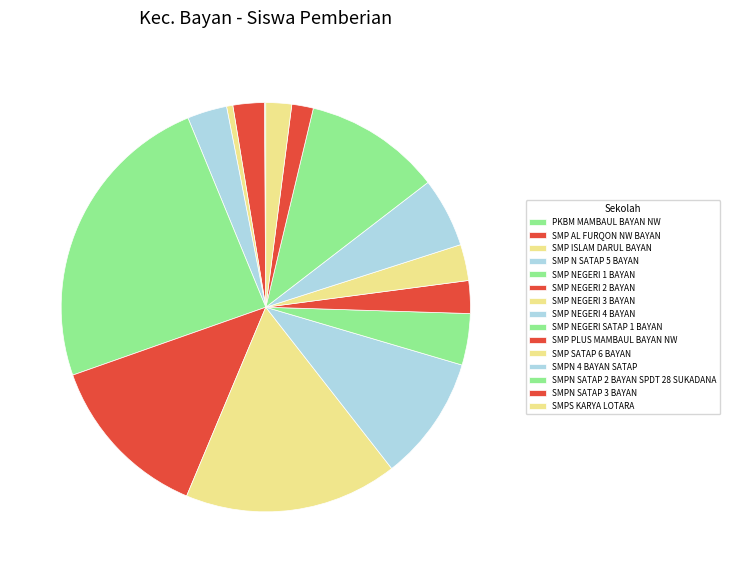

Rank the categories by value from lowest to highest.

PKBM MAMBAUL BAYAN NW, SMP ISLAM DARUL BAYAN, SMPN SATAP 3 BAYAN, SMPS KARYA LOTARA, SMP AL FURQON NW BAYAN, SMP PLUS MAMBAUL BAYAN NW, SMP SATAP 6 BAYAN, SMP N SATAP 5 BAYAN, SMP NEGERI SATAP 1 BAYAN, SMPN 4 BAYAN SATAP, SMP NEGERI 4 BAYAN, SMPN SATAP 2 BAYAN SPDT 28 SUKADANA, SMP NEGERI 2 BAYAN, SMP NEGERI 3 BAYAN, SMP NEGERI 1 BAYAN